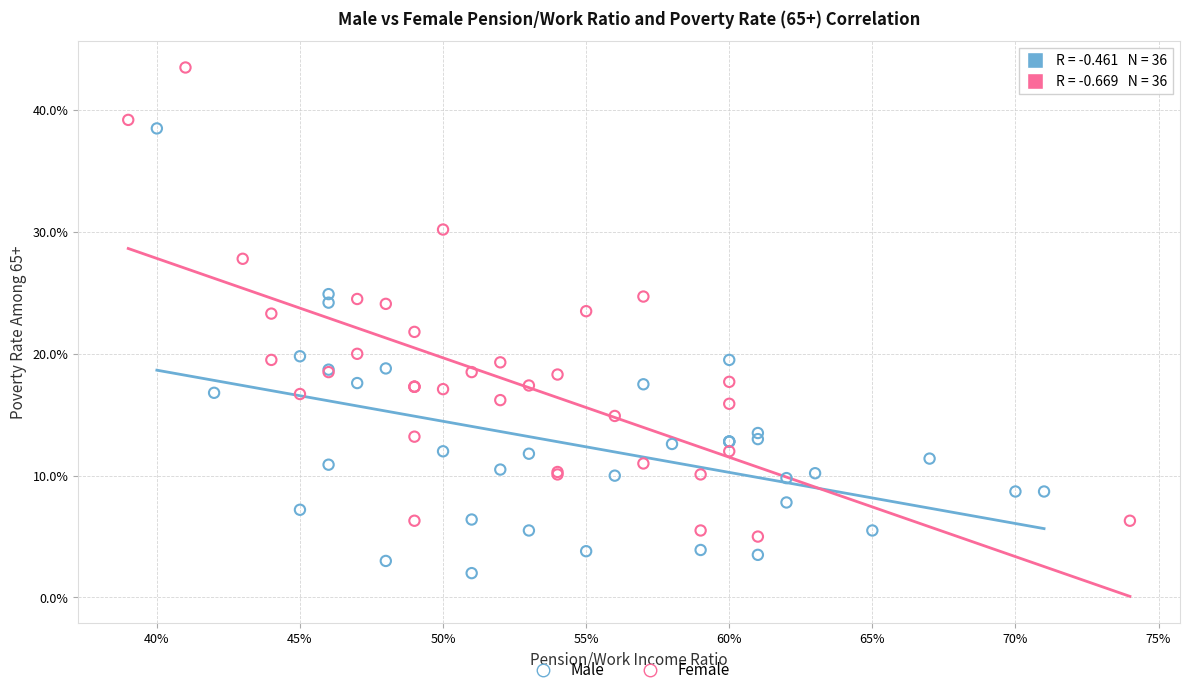

Which series reaches the minimum Y coordinate?

Male